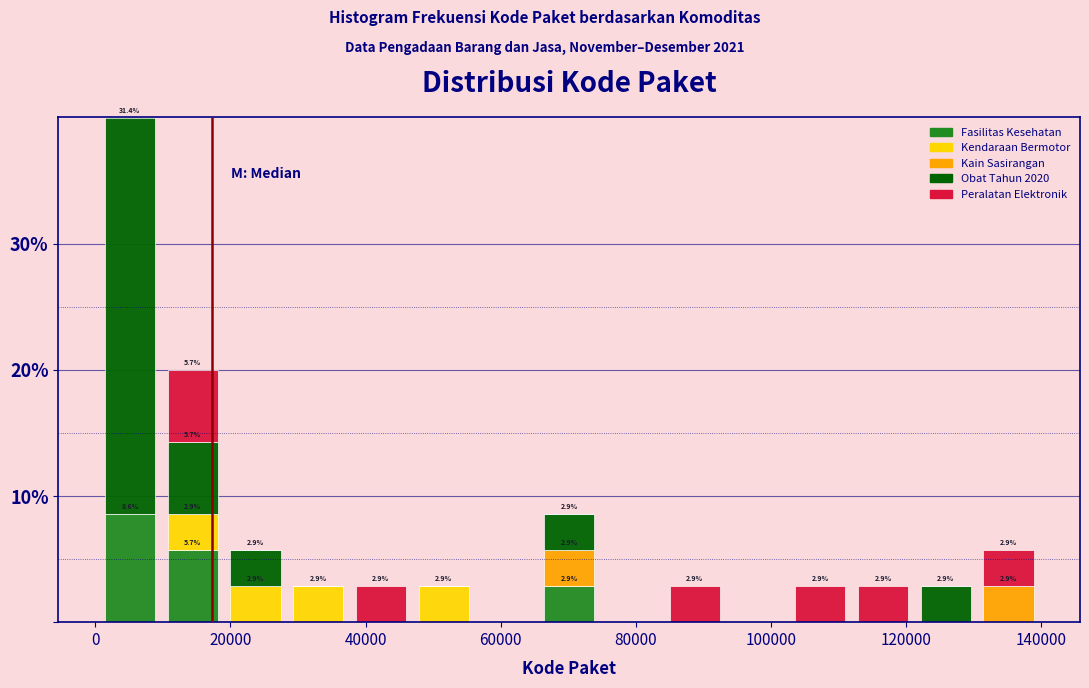

Which range on the x-axis has the tallest stacked bar (by total height)?

0 to 10000